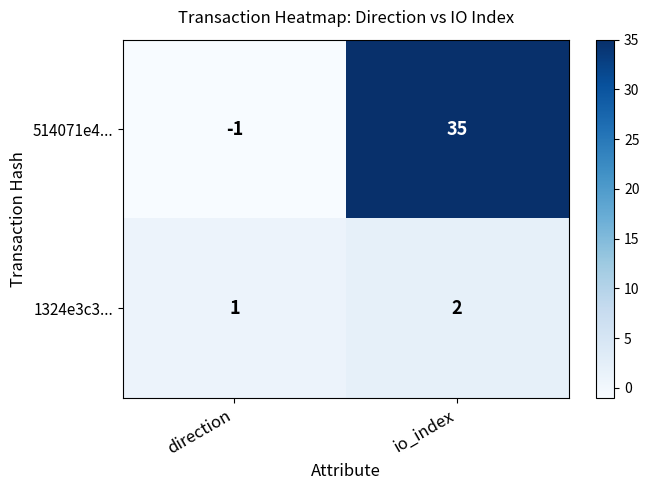

Where is 514071e4... nearest to the value 17?

direction